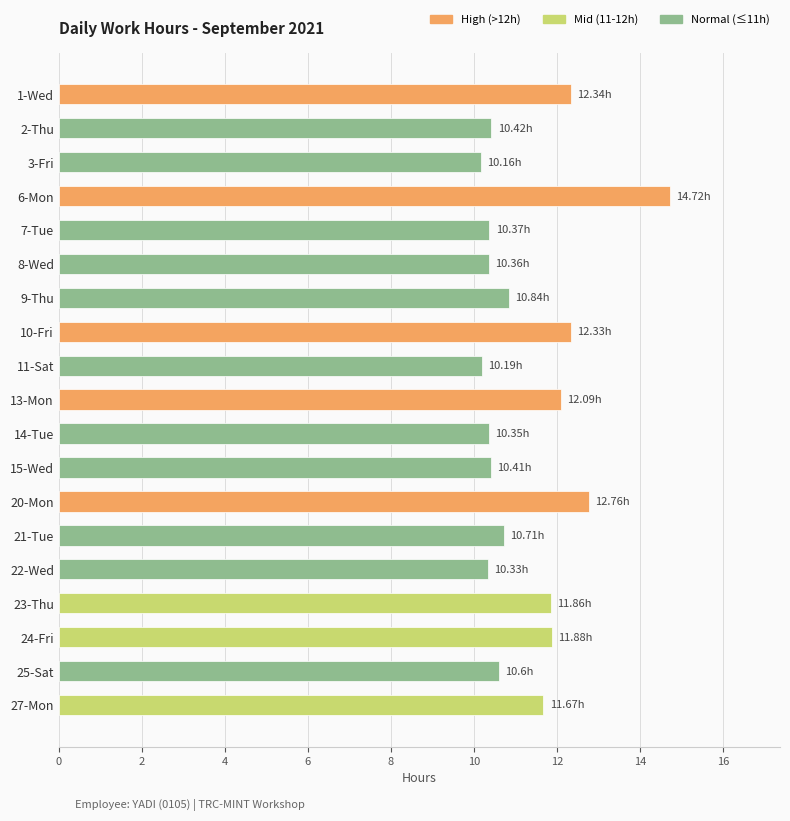

What is the average value?

11.3